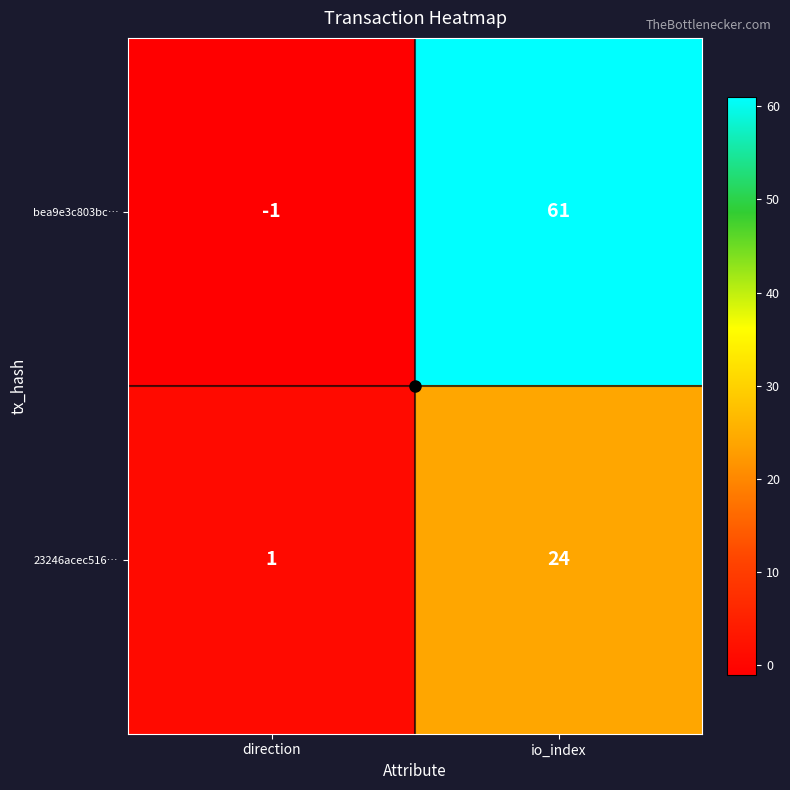

Which category has the lowest value in the 23246acec516… series?

direction